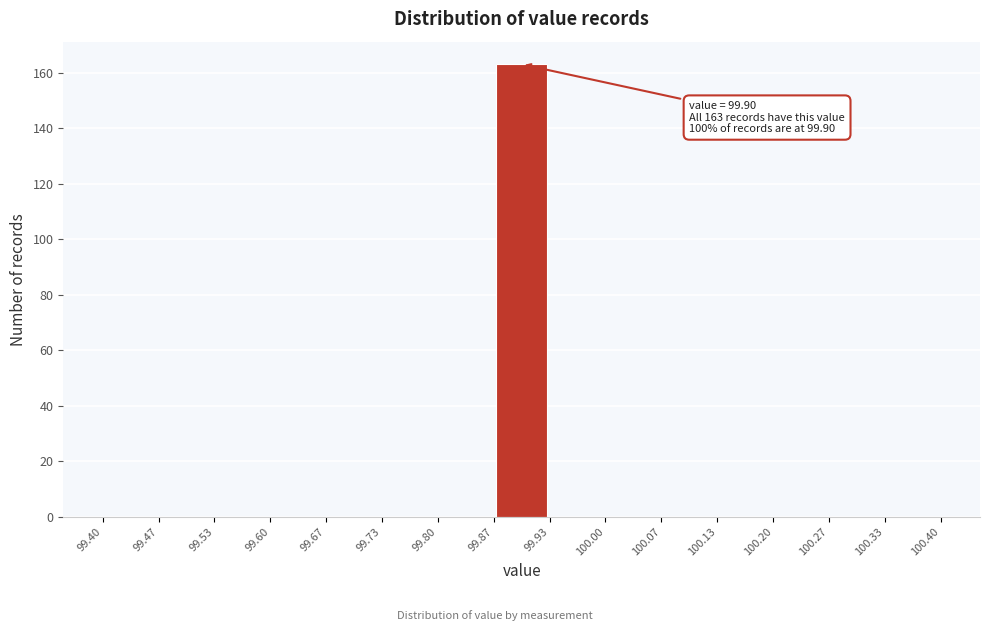

Which range on the x-axis has the tallest bar?

99.87 to 99.93